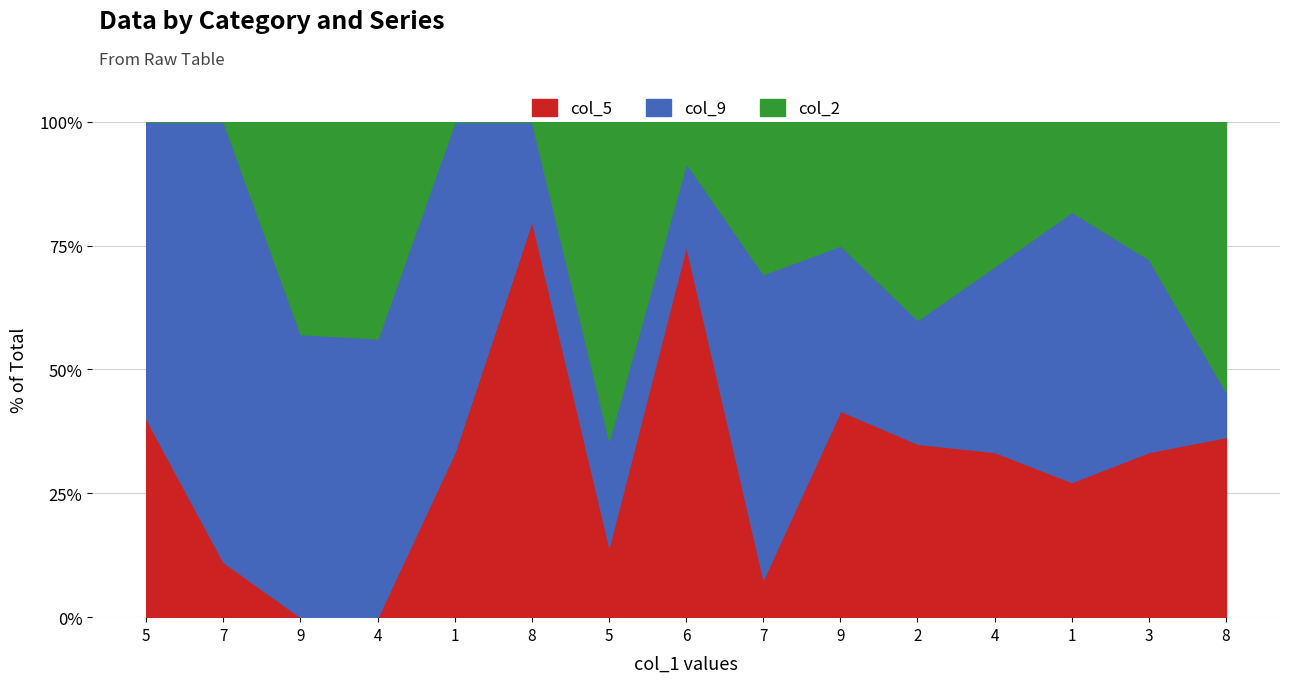

Between 9 and 8, which series saw the biggest shift?

col_5